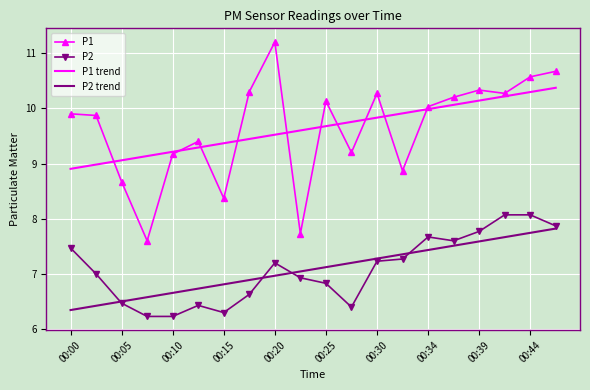

Reading right to left, what are all the values shown in this chart?

P1: 10.7	10.6	10.3	10.3	10.2	10.0	8.9	10.3	9.2	10.1	7.7	11.2	10.3	8.4	9.4	9.2	7.6	8.7	9.9	9.9
P2: 7.9	8.1	8.1	7.8	7.6	7.7	7.3	7.2	6.4	6.8	6.9	7.2	6.6	6.3	6.4	6.2	6.2	6.5	7.0	7.5
P1 trend: 10.4	10.3	10.2	10.1	10.1	10.0	9.9	9.8	9.8	9.7	9.6	9.5	9.4	9.4	9.3	9.2	9.1	9.1	9.0	8.9
P2 trend: 7.8	7.7	7.7	7.6	7.5	7.4	7.4	7.3	7.2	7.1	7.0	7.0	6.9	6.8	6.7	6.7	6.6	6.5	6.4	6.3